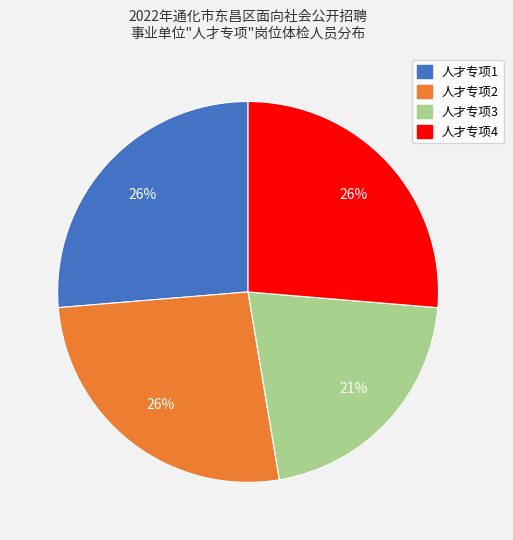

Which slice is the smallest?

人才专项3